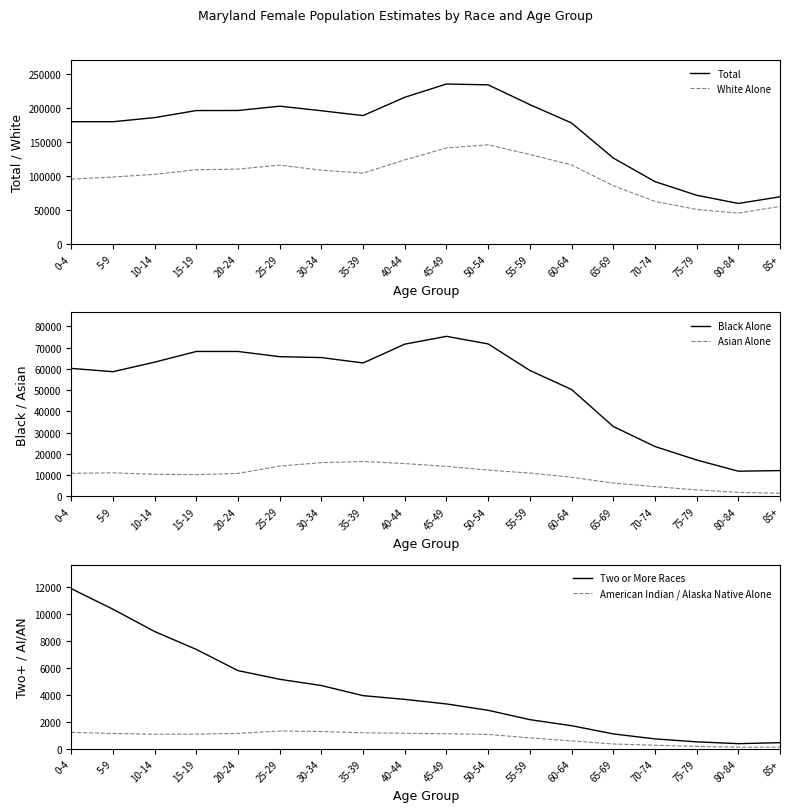

How many values in the Two or More Races series exceed 3649?

8